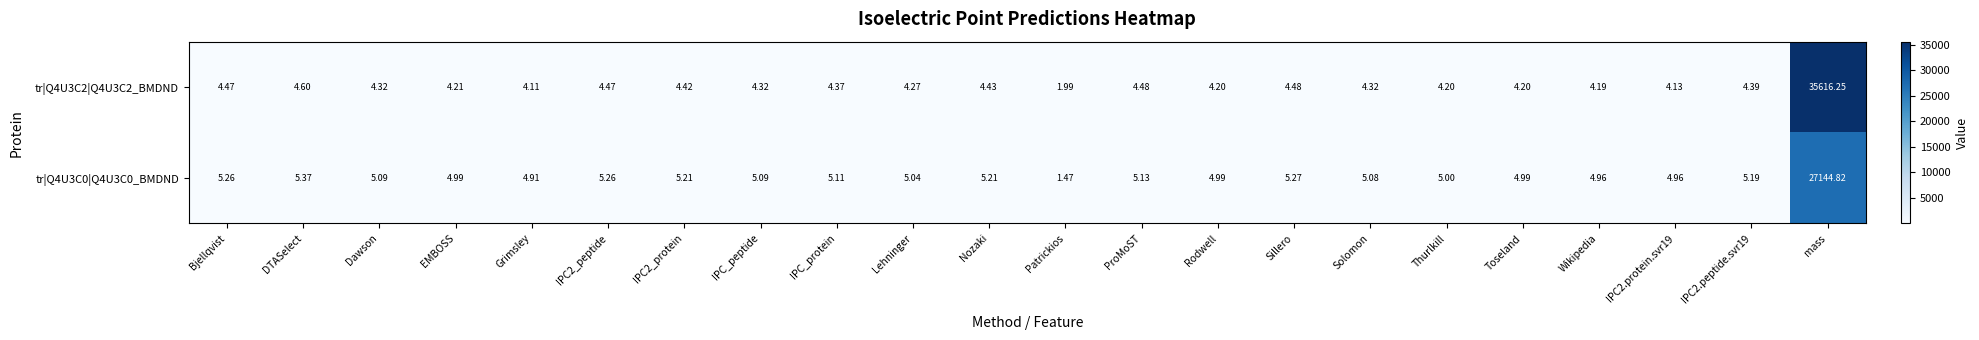

At which category is the sum across all series the highest?

mass